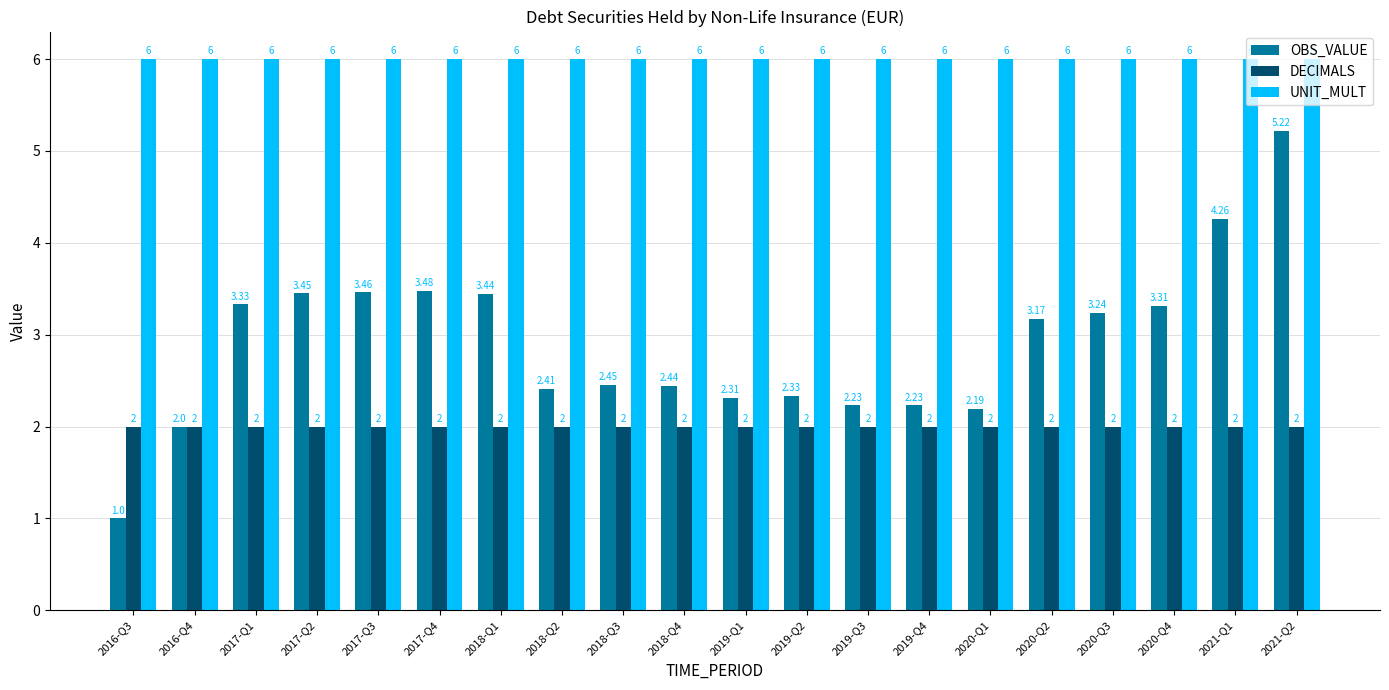

What is the sum of the UNIT_MULT values at 2017-Q2 and 2016-Q4?

12.0